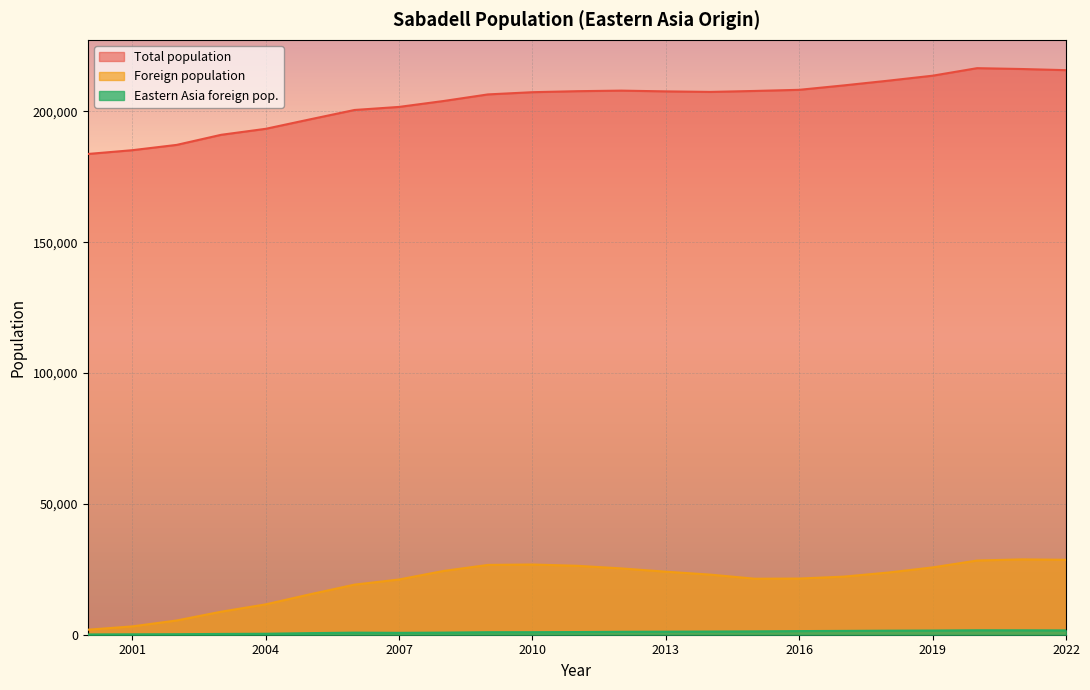

What is the total value across all series at 2011?

235091